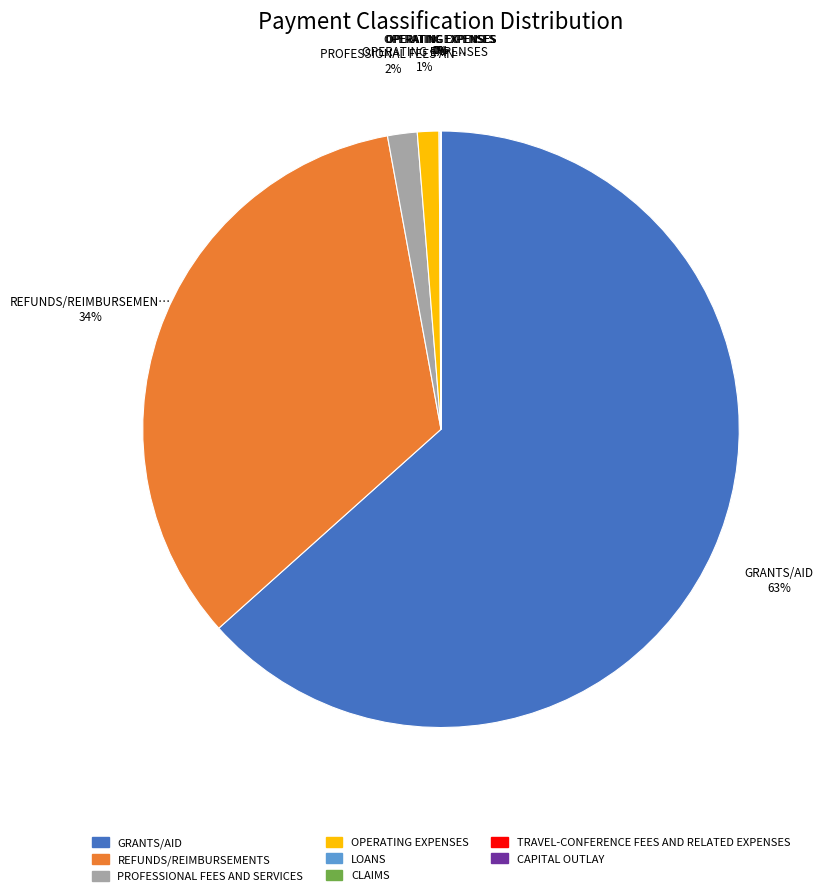

What is the majority slice?

GRANTS/AID